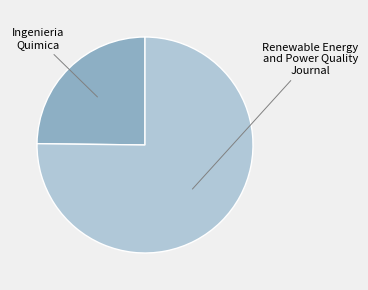

Is there any slice that represents more than half of the pie?

Yes